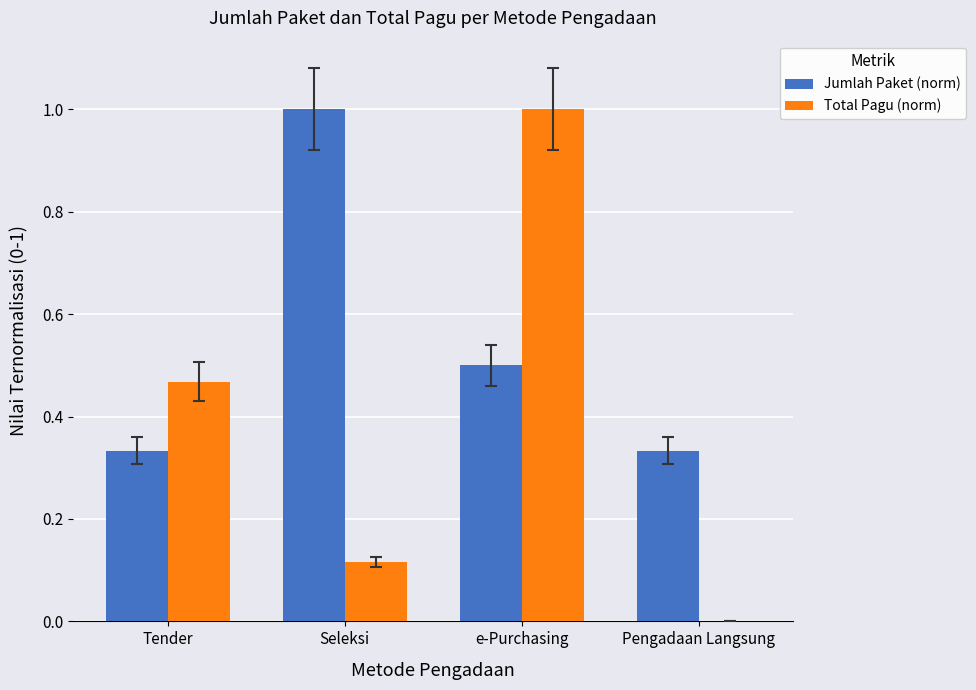

What is the total value across all series at e-Purchasing?

1.5